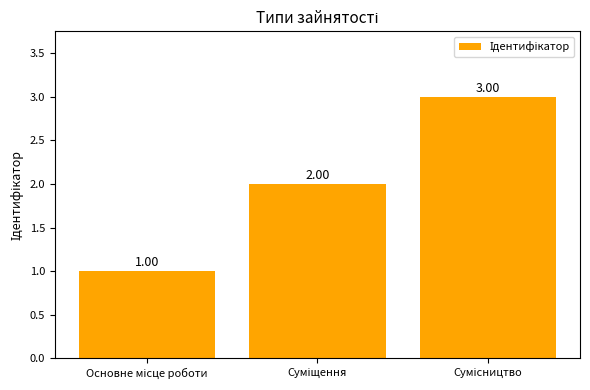

What is the sum of all values?

6